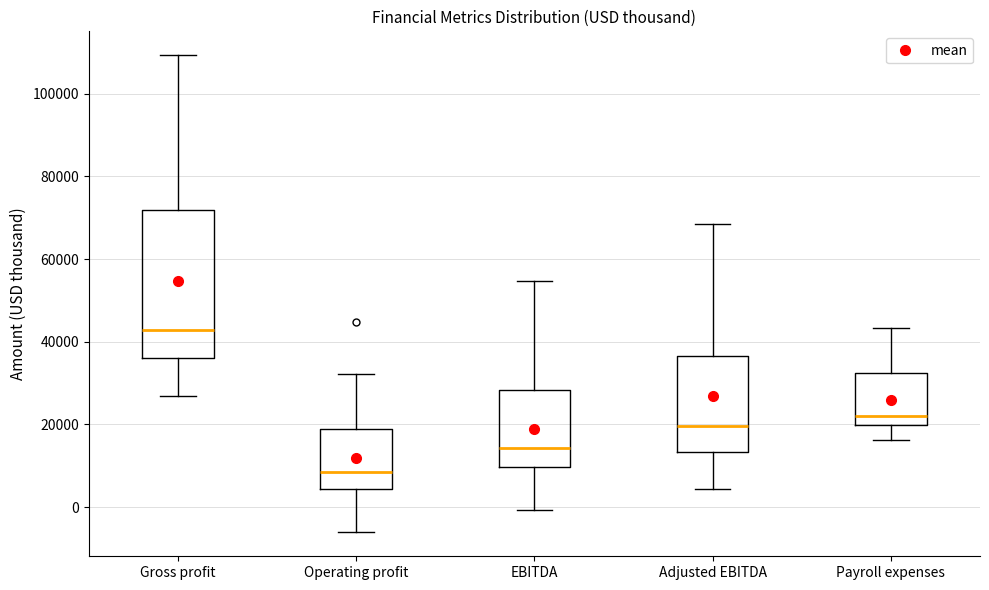

Which box's median line is the lowest?

Operating profit